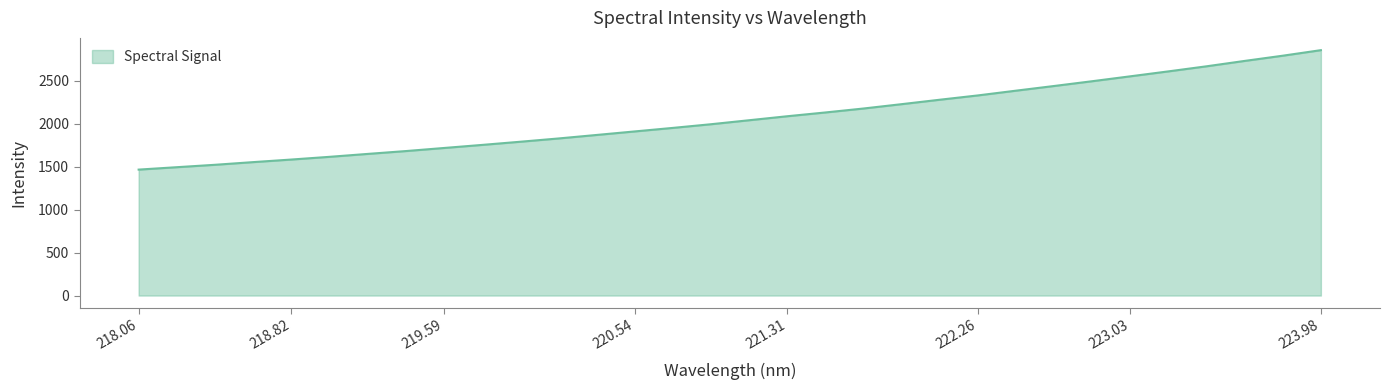

What is the smallest value displayed?

1464.9